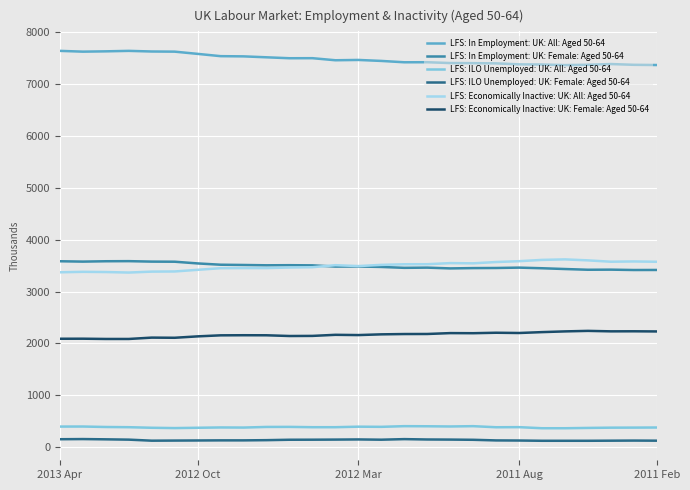

True or false: LFS: Economically Inactive: UK: All: Aged 50-64 and LFS: Economically Inactive: UK: Female: Aged 50-64 cross at least once.

False